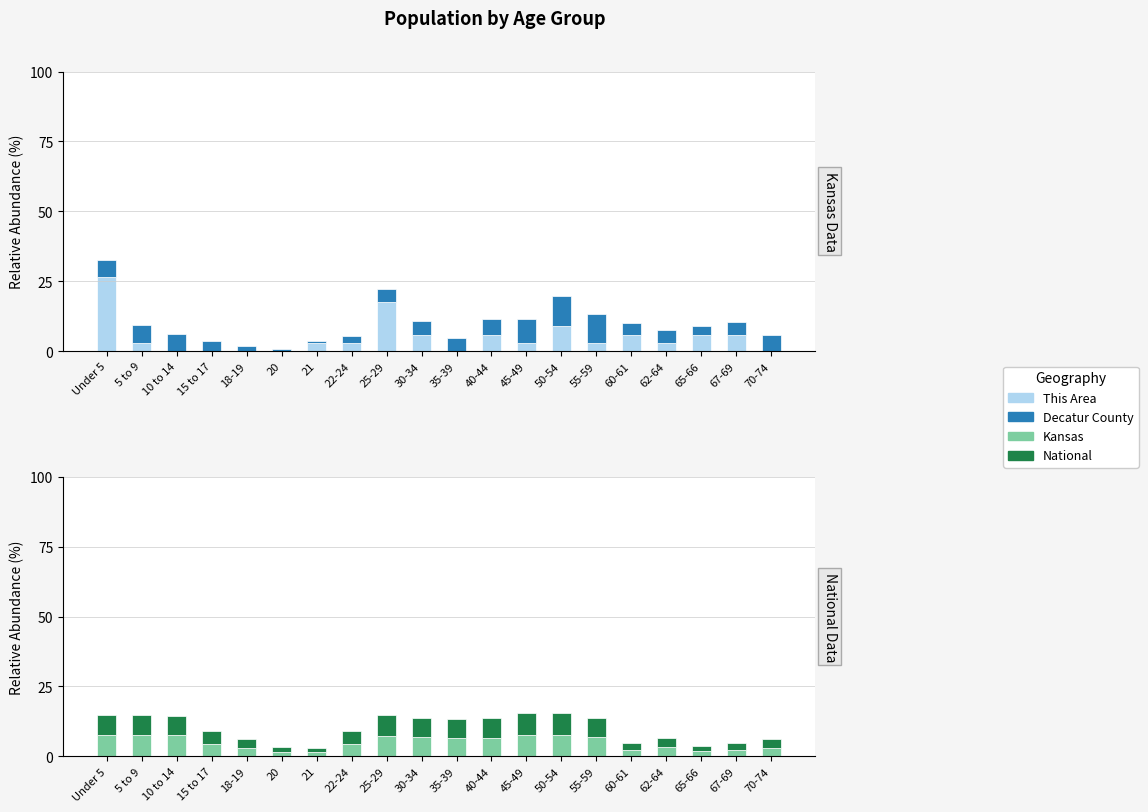

How many values in the Decatur County series are below 4?

6